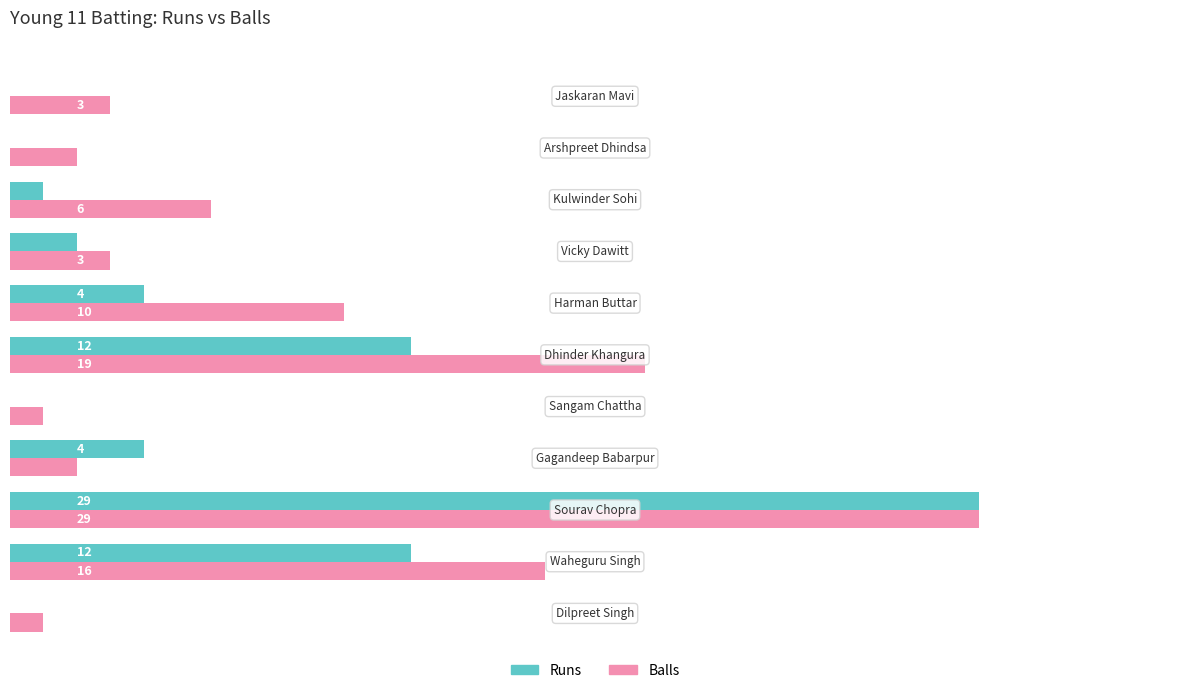

What is the greatest value displayed?

29